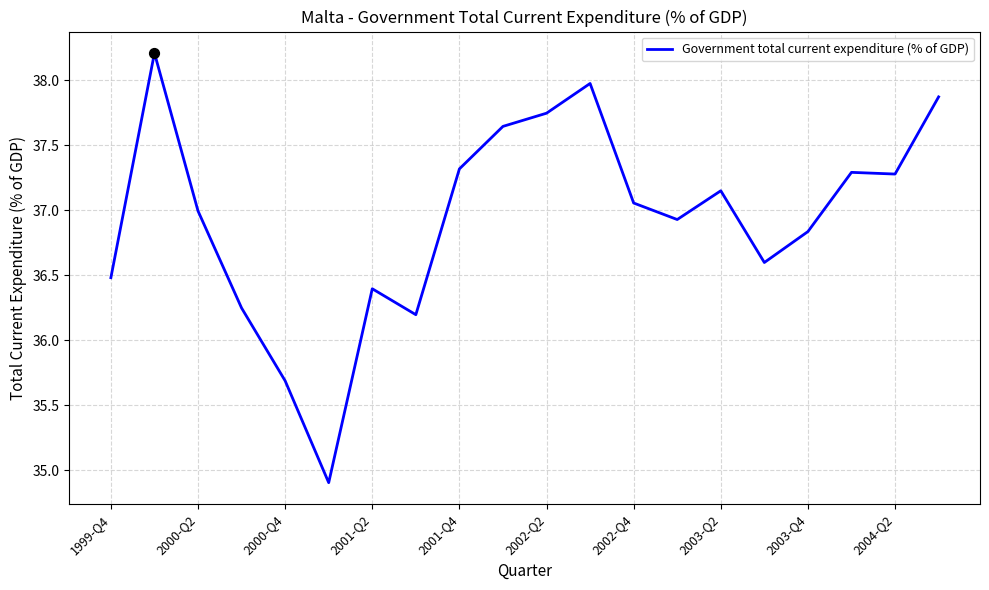

What is the smallest value displayed?

34.9